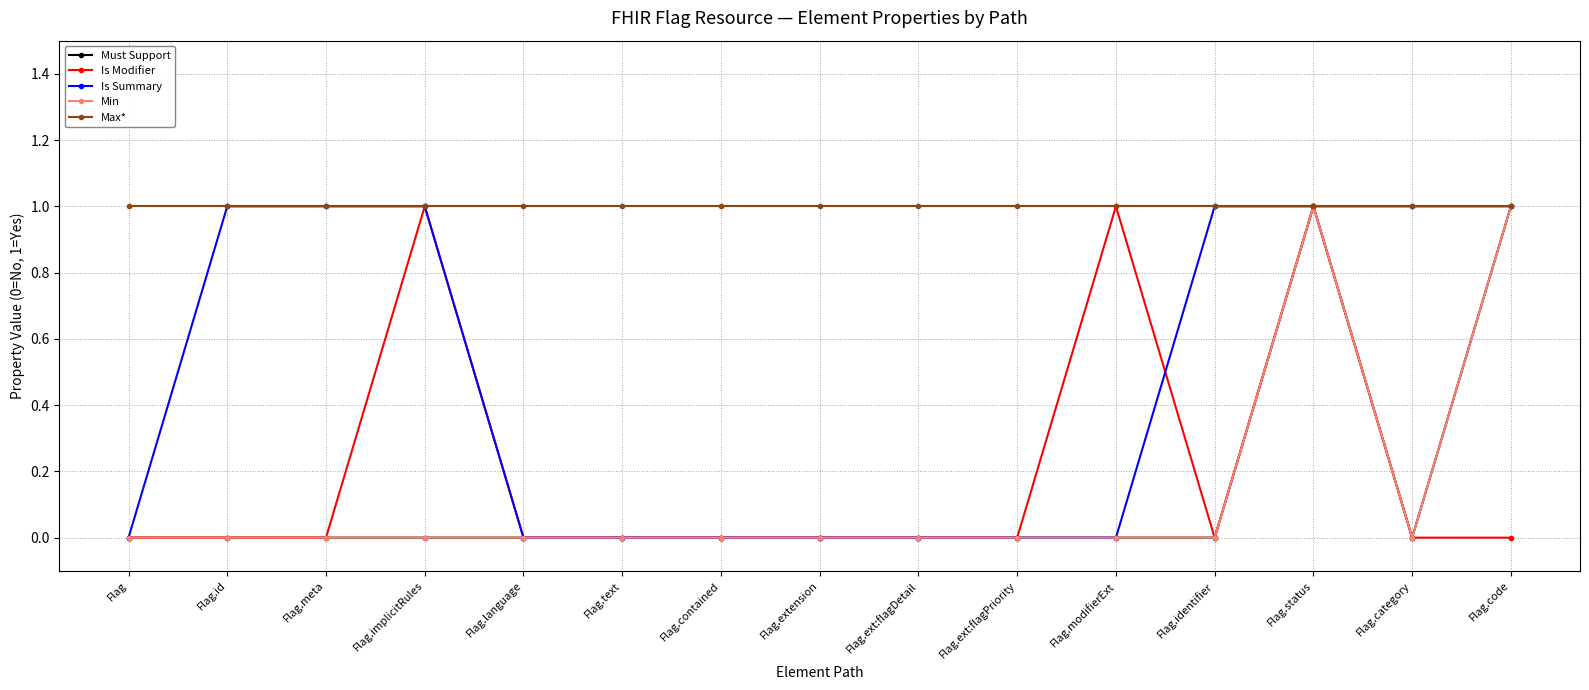

Is the value of Max* at Flag.ext:flagPriority greater than the value of Is Summary at Flag.text?

Yes